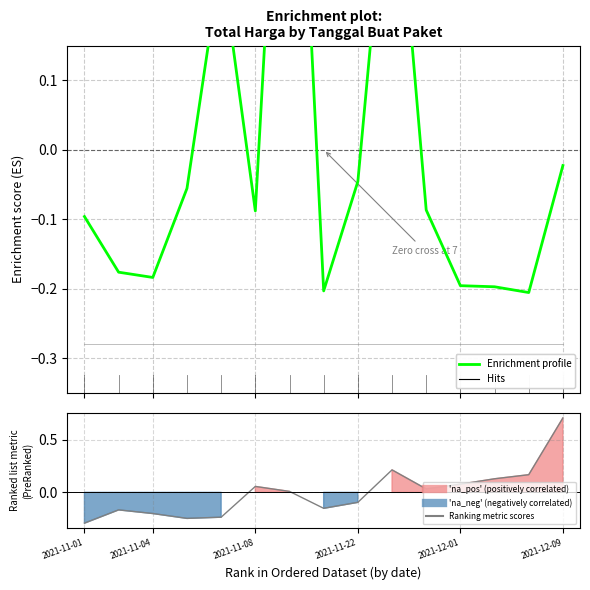

At which label is Enrichment profile closest to 0?

2021-12-09